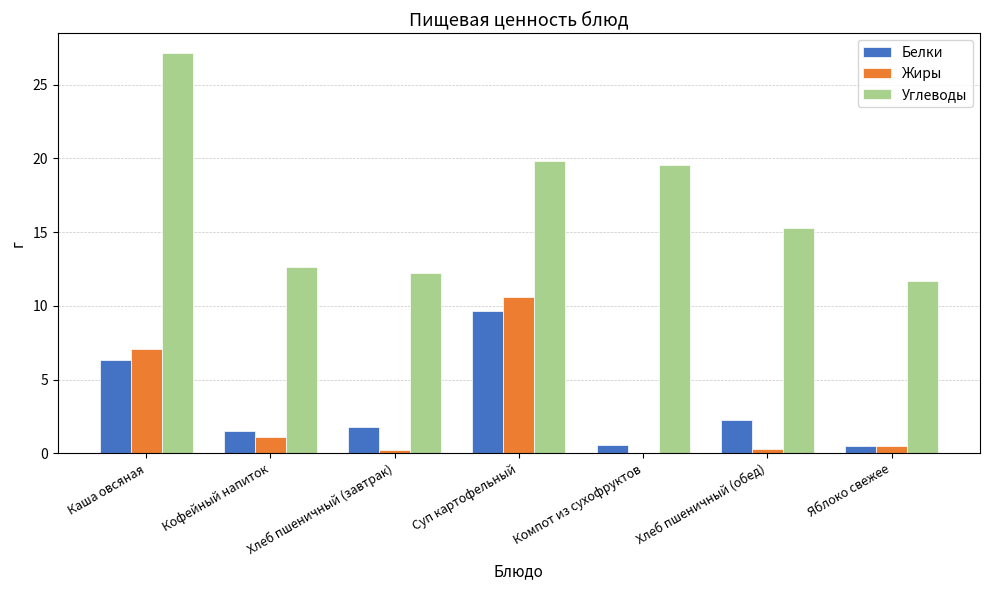

The value of Жиры at Каша овсяная is 3.5. True or false?

False